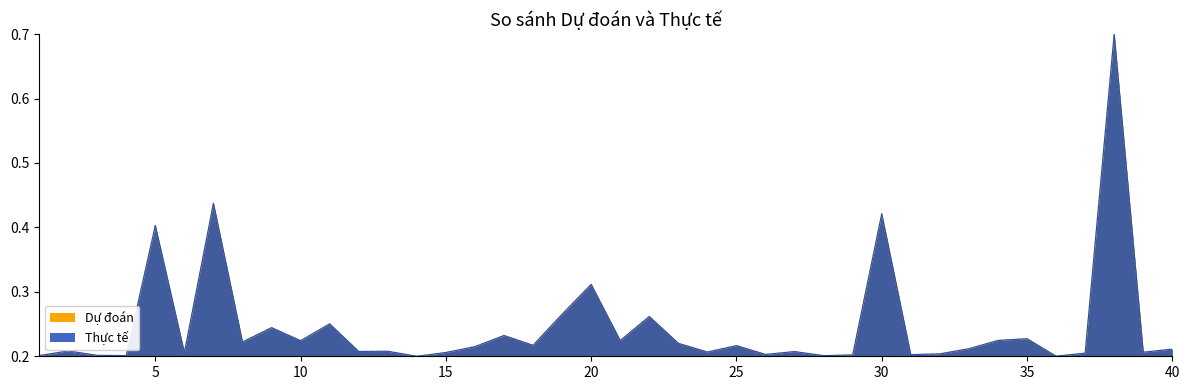

Count the number of categories in the chart.

40